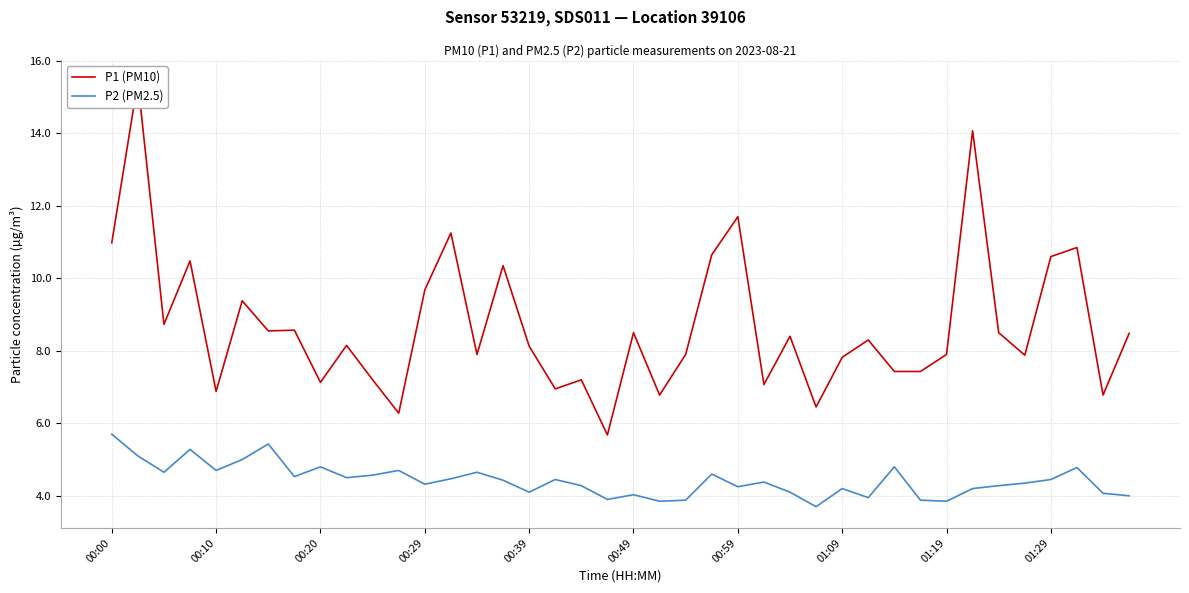

True or false: P2 (PM2.5) and P1 (PM10) cross at least once.

False